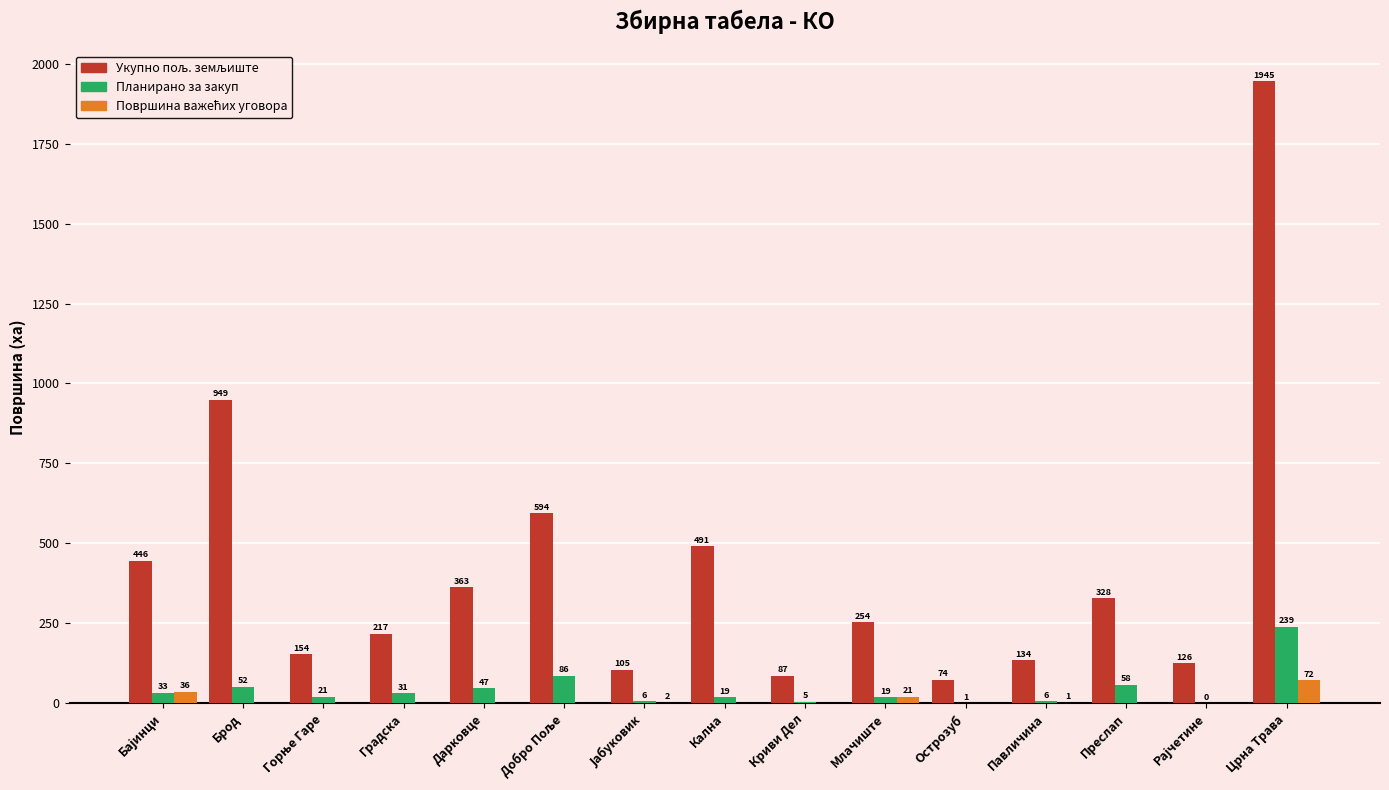

At which category does the chart reach its peak across all series?

Црна Трава